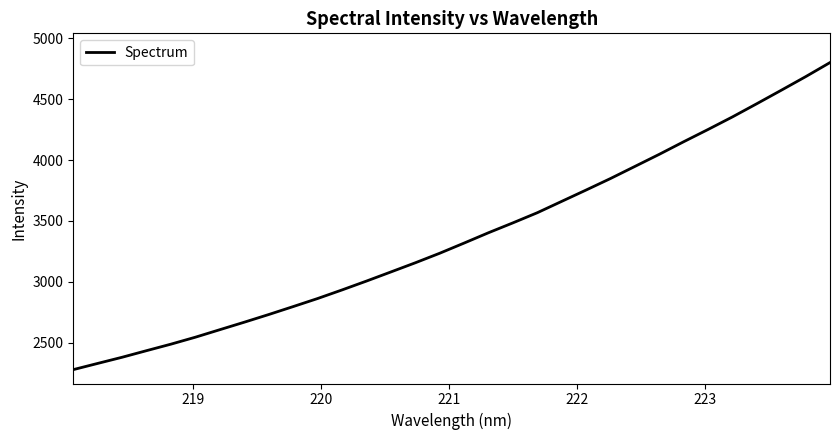

How many lines are shown in the chart?

1